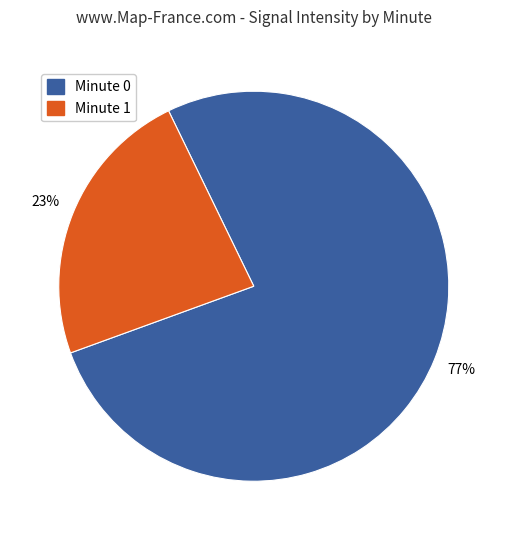

Does Minute 0 represent more than half of the total?

Yes